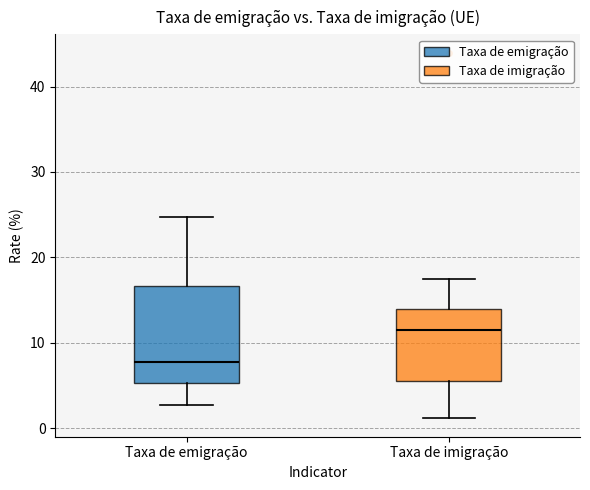

Where does the median line of the box for Taxa de imigração sit on the y-axis? The values are not printed on the chart, so give them approximately, as read against the axis.

12